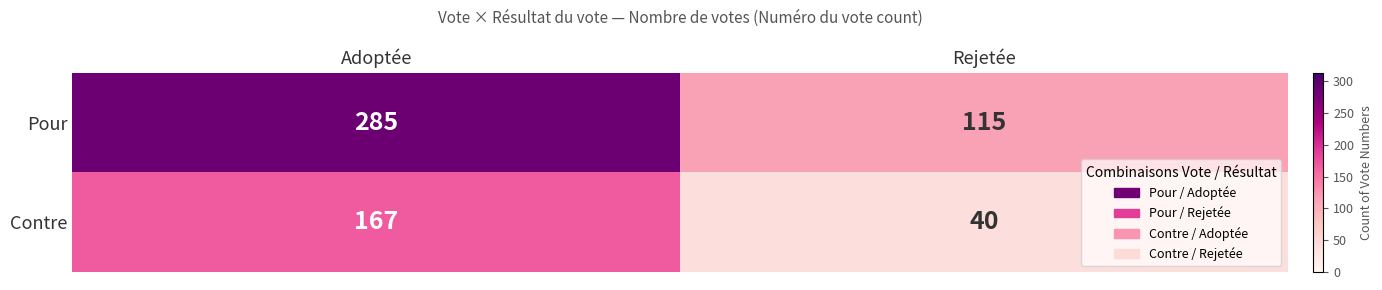

The value of Pour at Adoptée is 285. True or false?

True